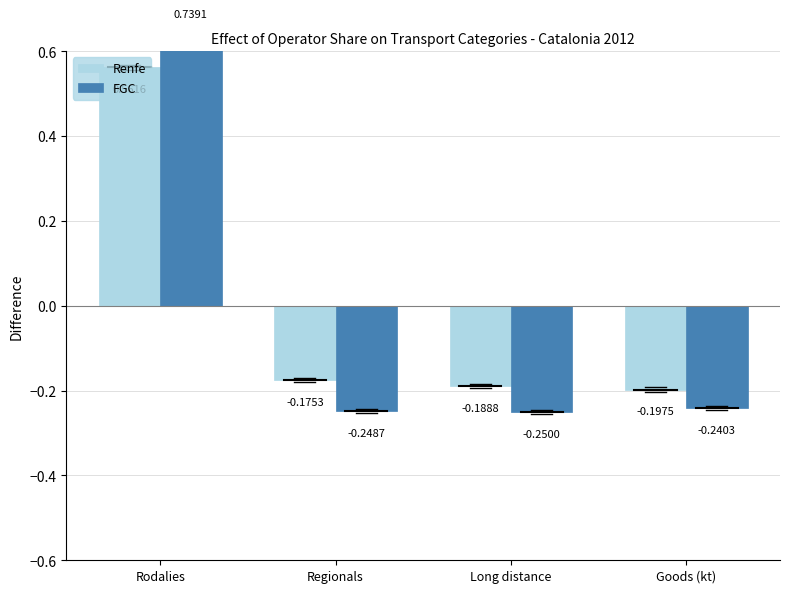

What is the total value across all series at Goods (kt)?

-0.4